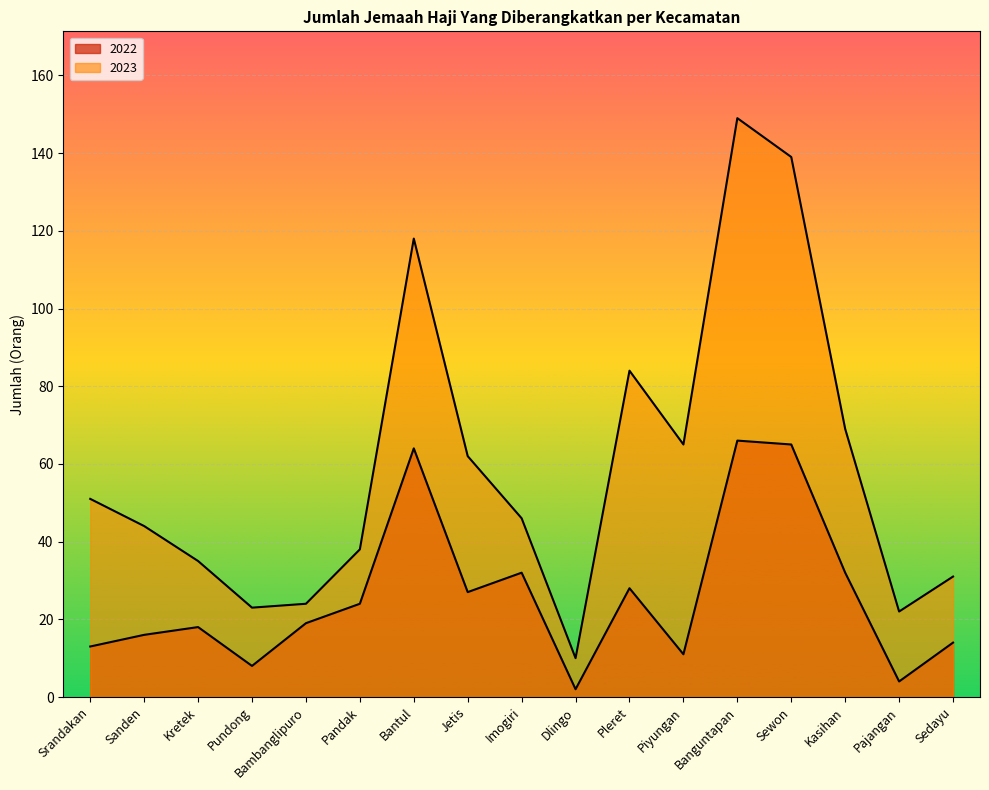

How many lines are shown in the chart?

2